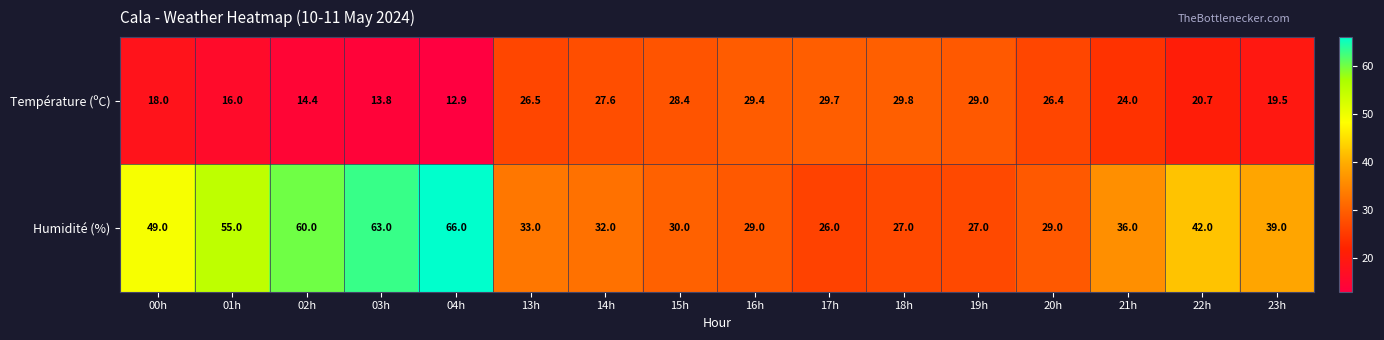

Which category has the highest value across all series?

04h